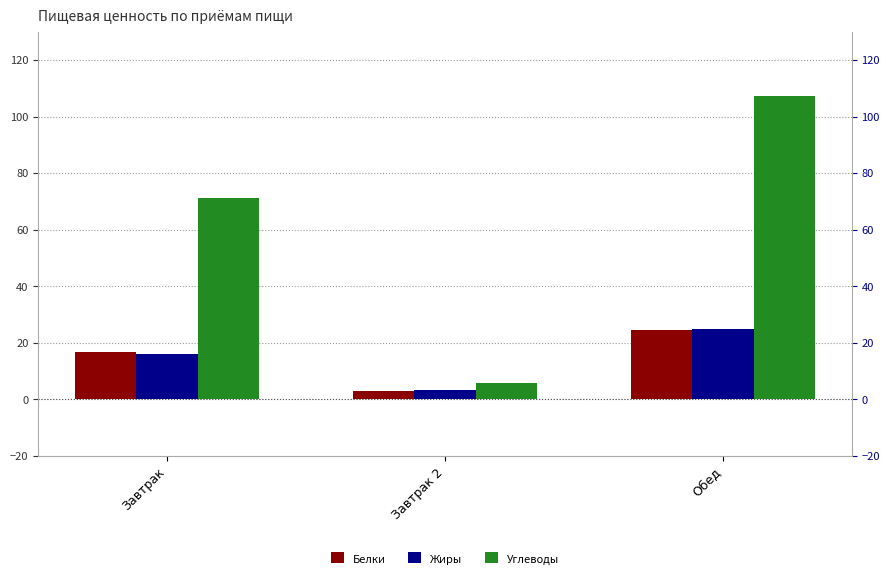

Which category has the highest value in the Белки series?

Обед